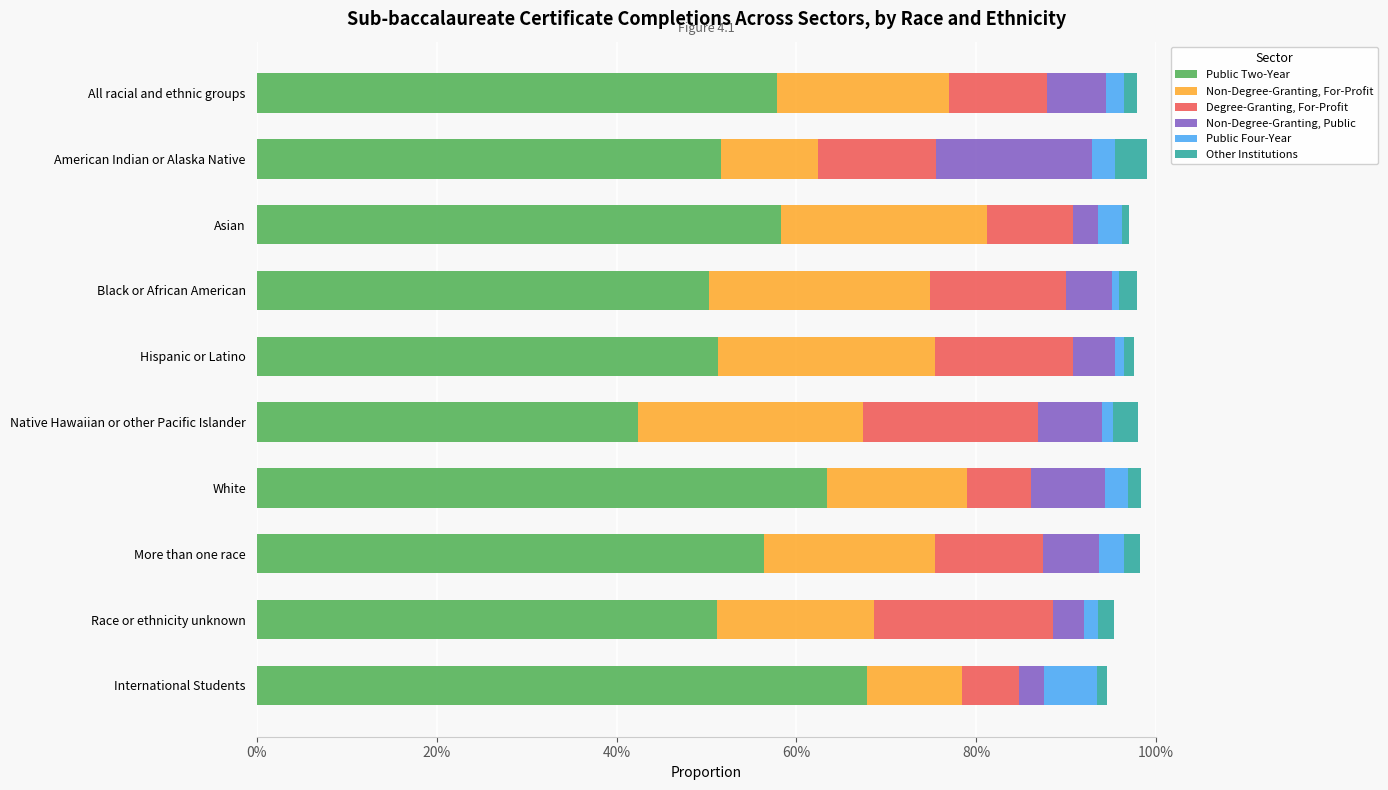

What is the value of the Non-Degree-Granting, For-Profit bar at the 10th from the left?

0.1